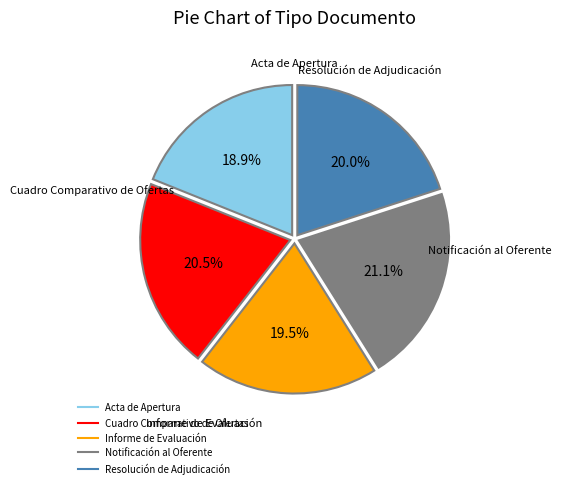

Is there a majority slice in this chart?

No